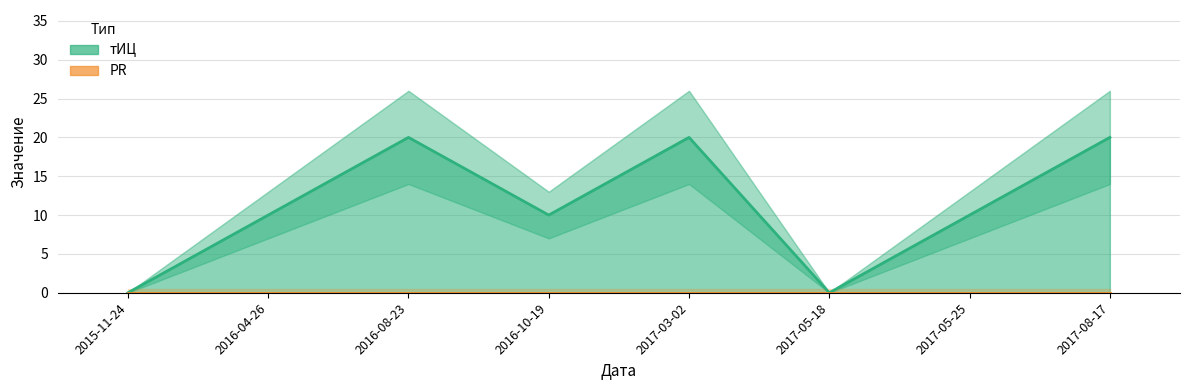

At which category does the chart reach its minimum across all series?

2017-05-18